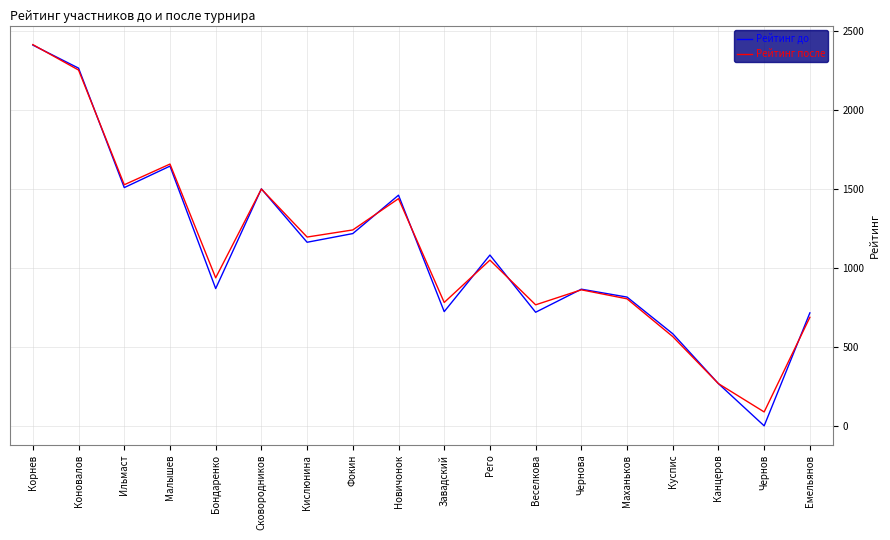

Where does the Рейтинг до series first go above 1080?

Корнев